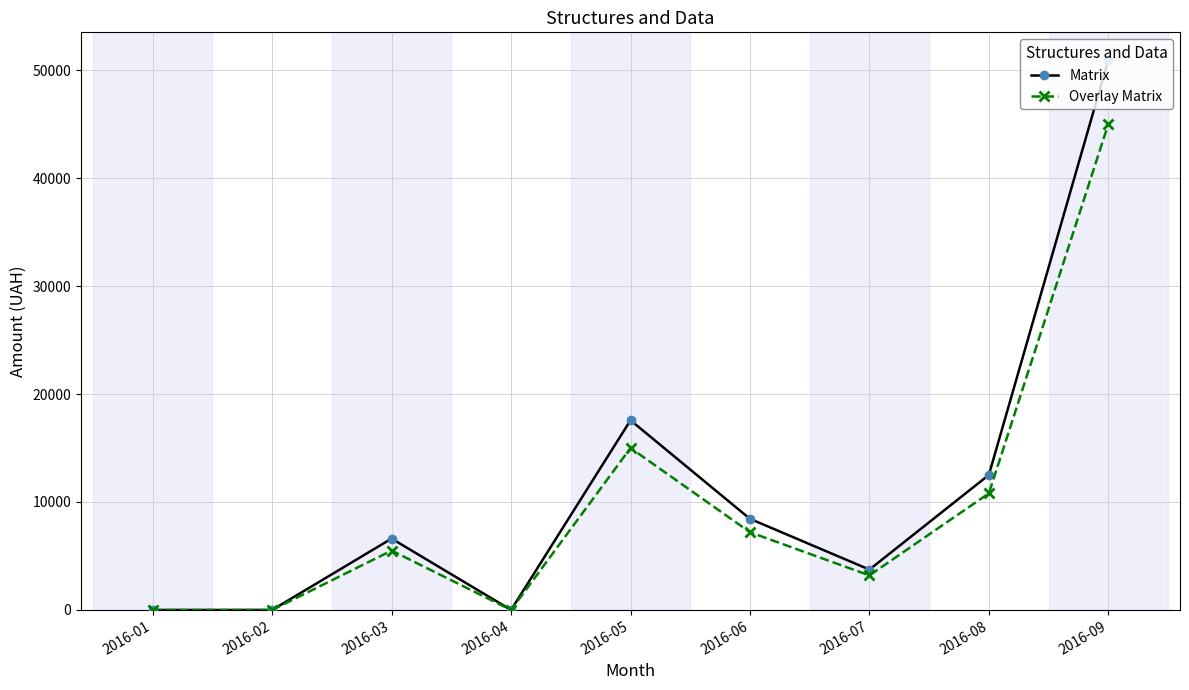

What is the difference between the maximum and minimum values in the Overlay Matrix series?

45000.0